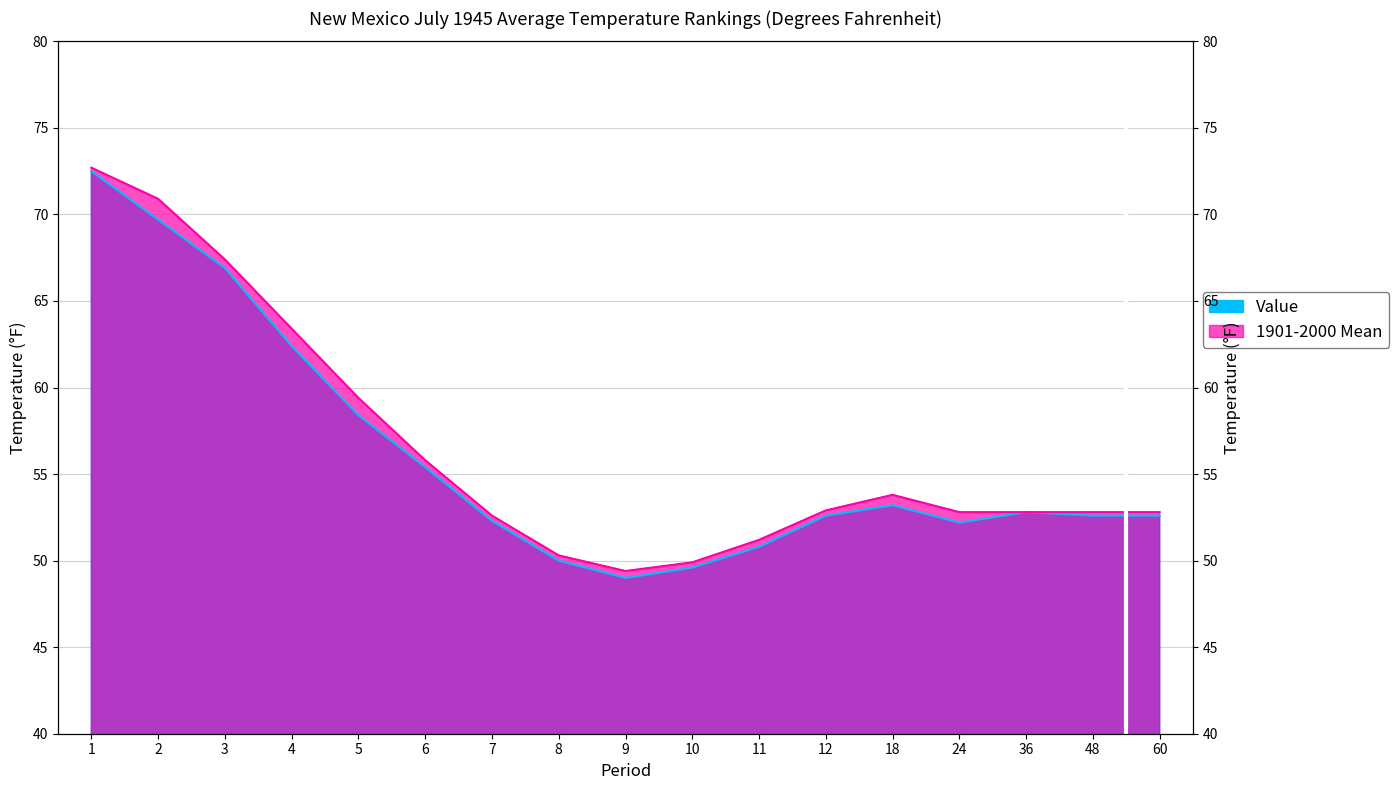

How many data points in 1901-2000 Mean are above 52?

13